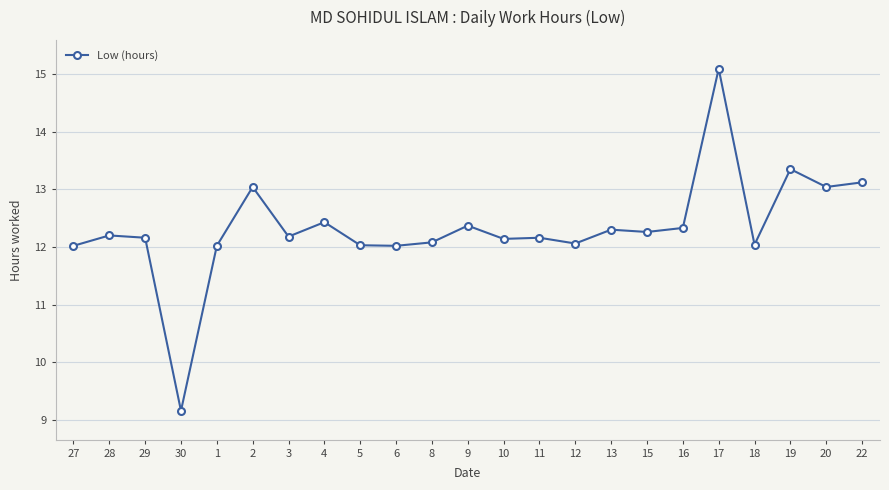

What is the maximum value shown in the chart?

15.1